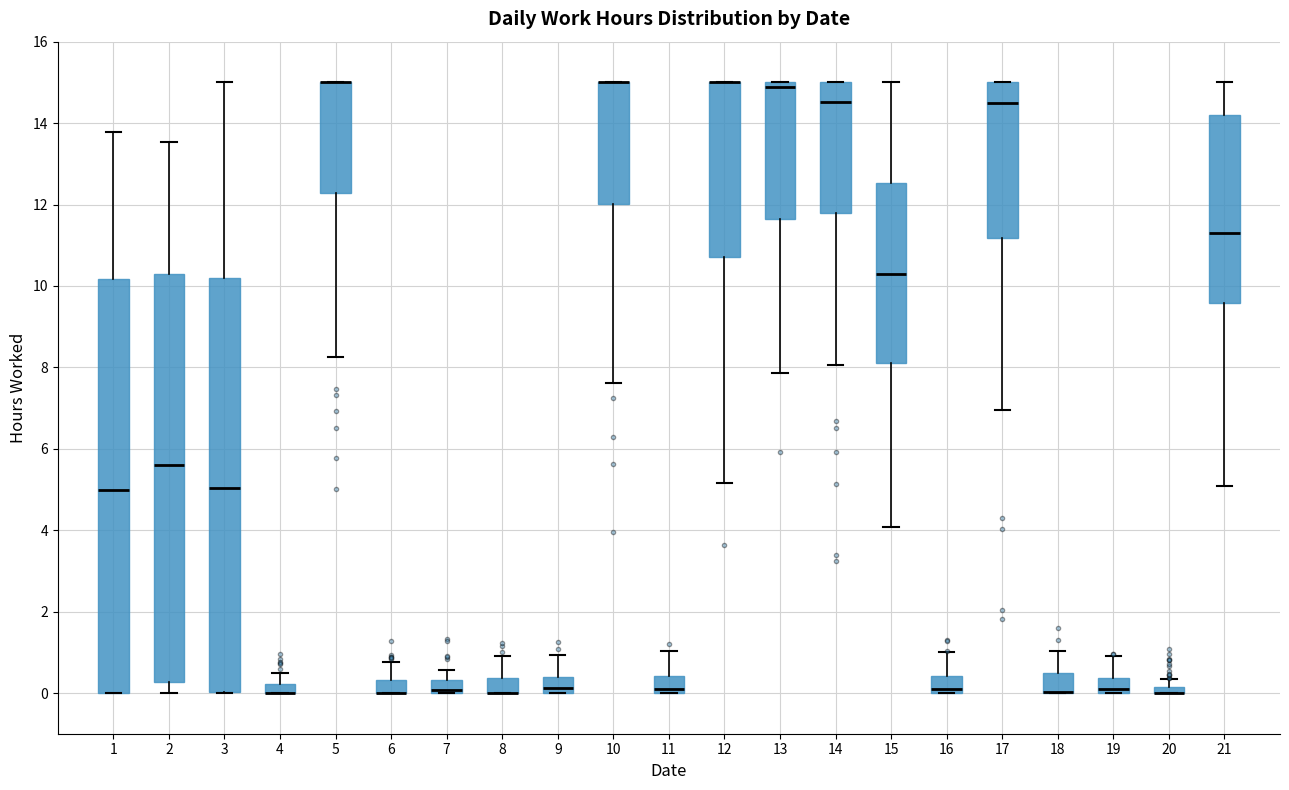

Where is the lower edge of the box at x = 9 on the y-axis? The values are not printed on the chart, so give them approximately, as read against the axis.

0.0